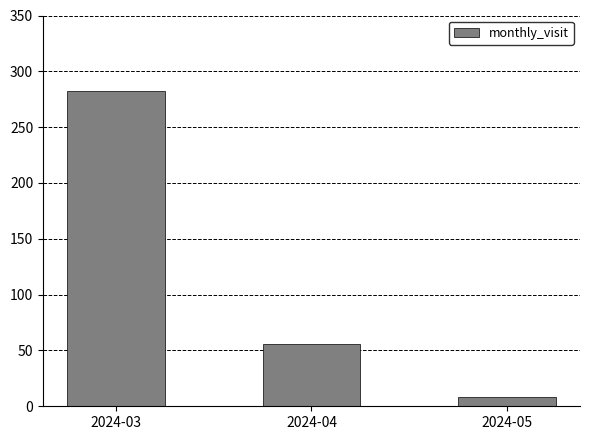

What is the difference between the values at 2024-05 and 2024-03?

274